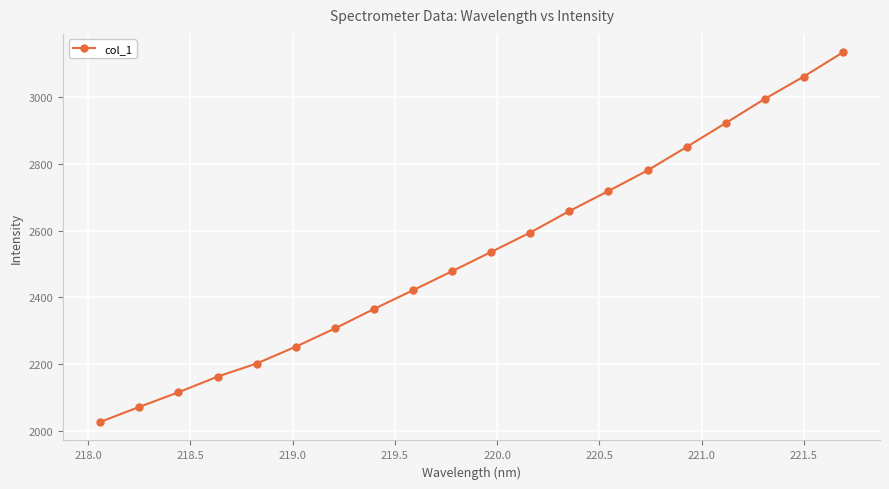

Reading left to right, list all the values displayed in this chart.

2025.7	2071.0	2114.7	2161.7	2201.1	2251.5	2306.2	2364.6	2420.9	2478.0	2535.8	2594.0	2658.4	2718.5	2780.4	2850.6	2922.3	2994.8	3061.9	3134.4